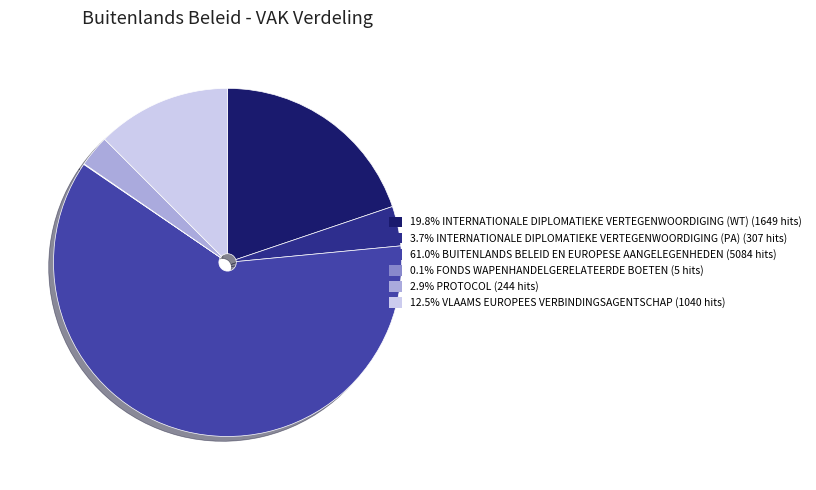

Is 61.0% BUITENLANDS BELEID EN EUROPESE AANGELEGENHEDEN (5084 hits) the majority of the pie?

Yes